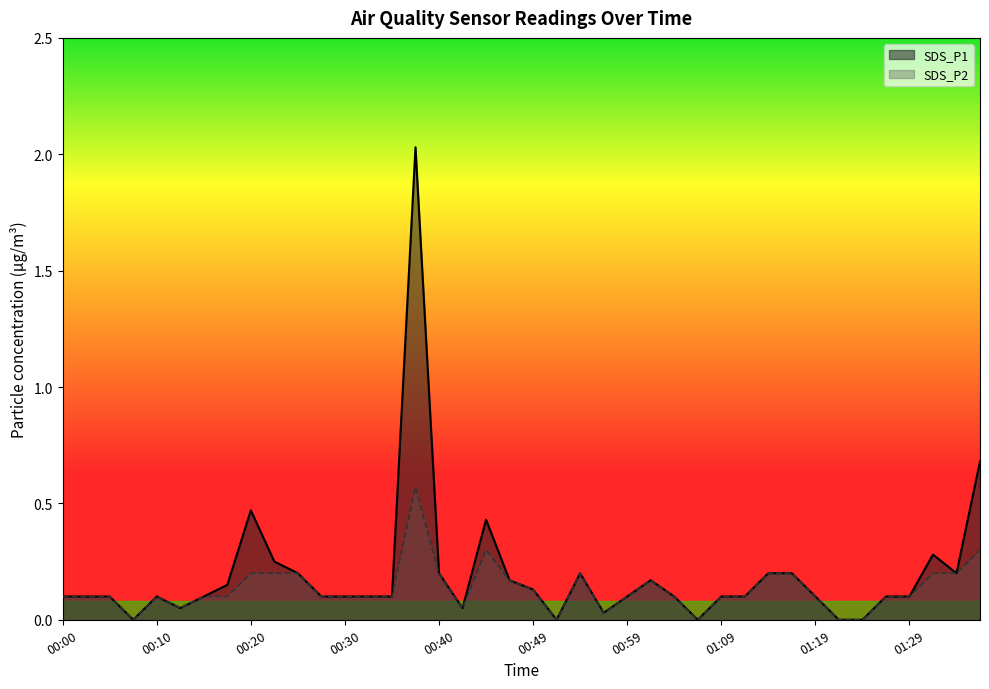

How many lines are shown in the chart?

2